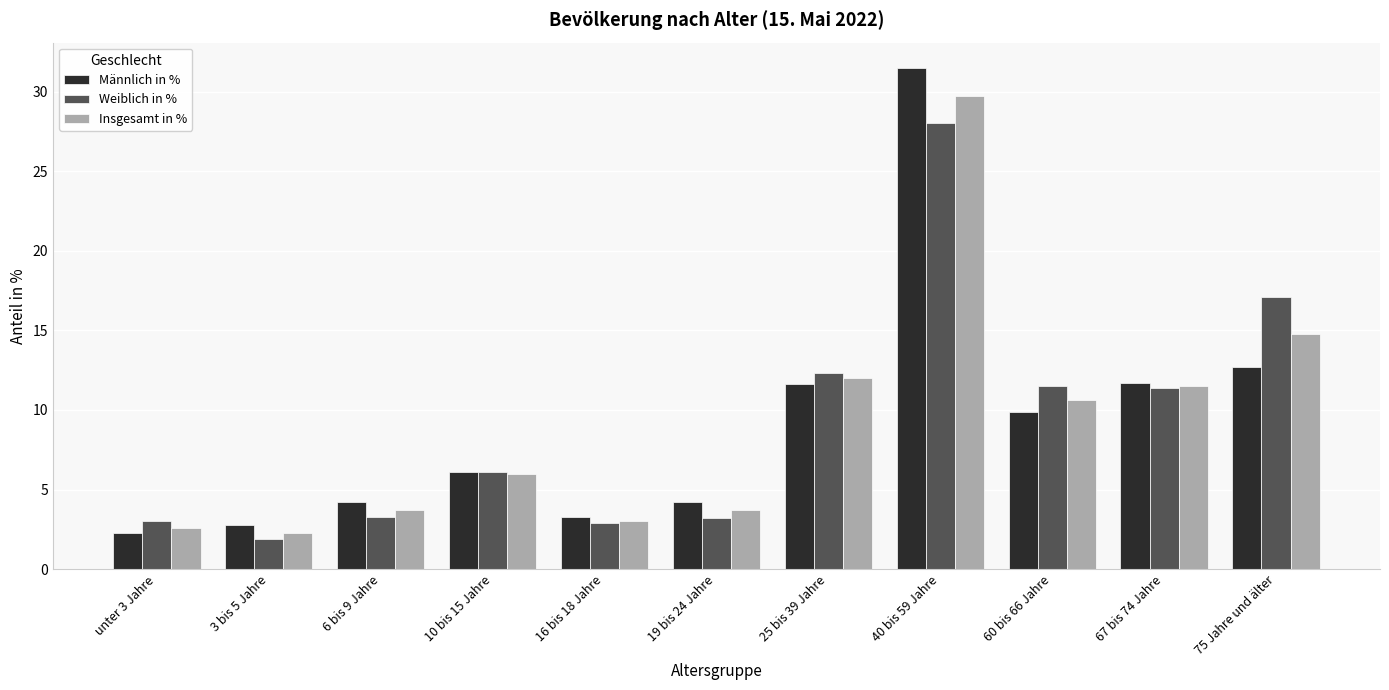

What is the maximum value for Weiblich in %?

28.0